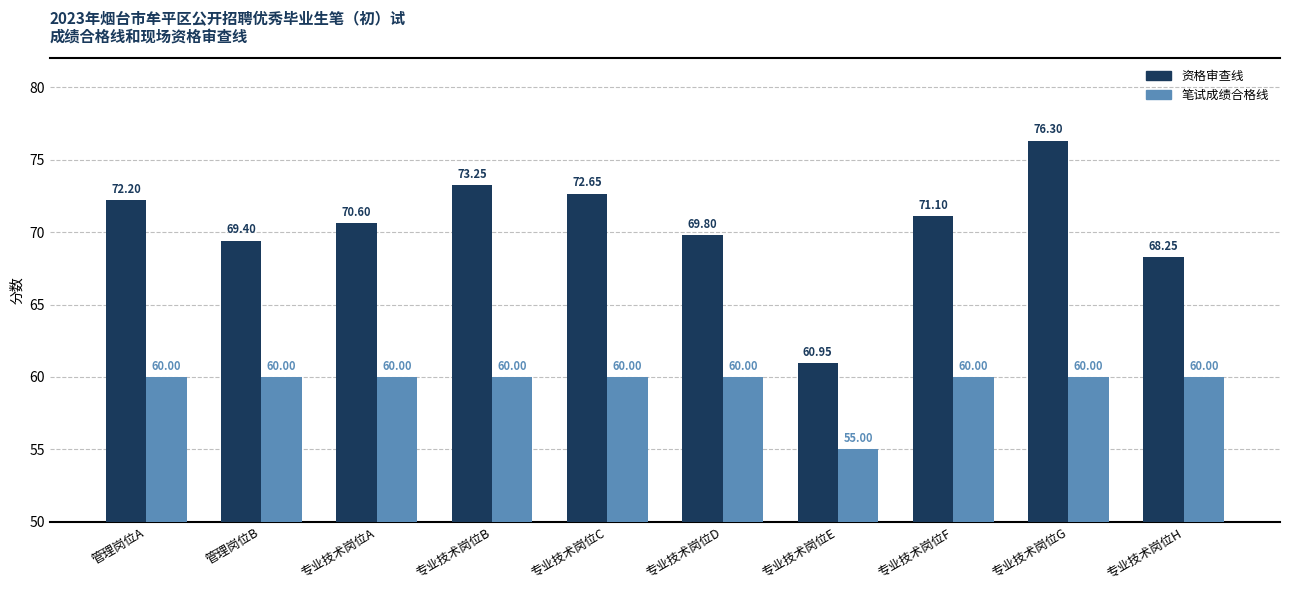

Between 管理岗位B and 专业技术岗位D, which series saw the biggest shift?

资格审查线